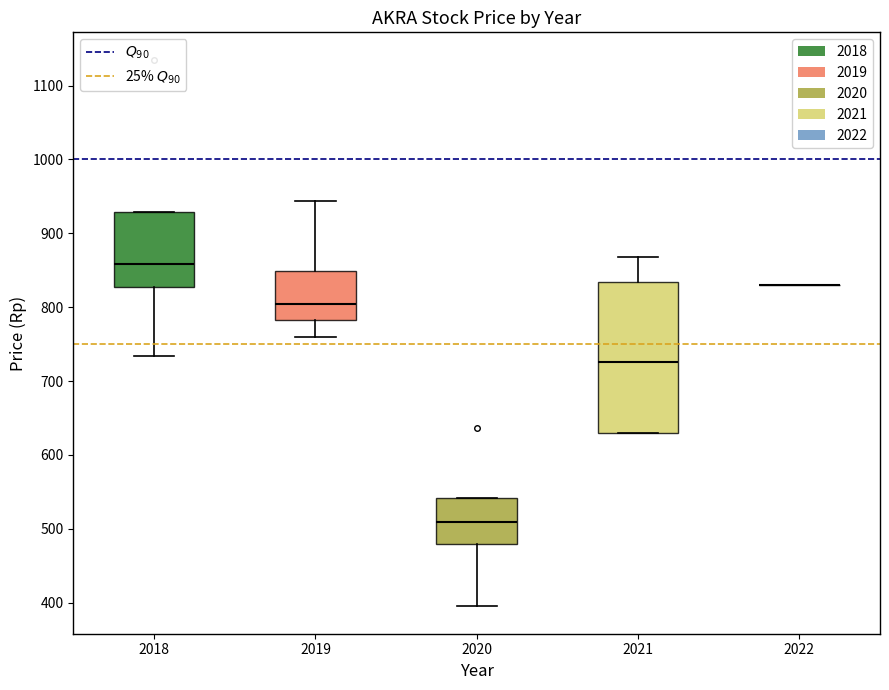

Reading left to right, read every box against the y-axis: the position of its median line, the range the box covers, and the ends of its whiskers. The values are not printed on the chart, so give them approximately, as read against the axis.

2018: median 860, box 830 to 930, whiskers 730 to 930
2019: median 800, box 780 to 850, whiskers 760 to 940
2020: median 510, box 480 to 540, whiskers 400 to 540
2021: median 730, box 630 to 830, whiskers 630 to 870
2022: box collapsed to a line at 830, whiskers 830 to 830